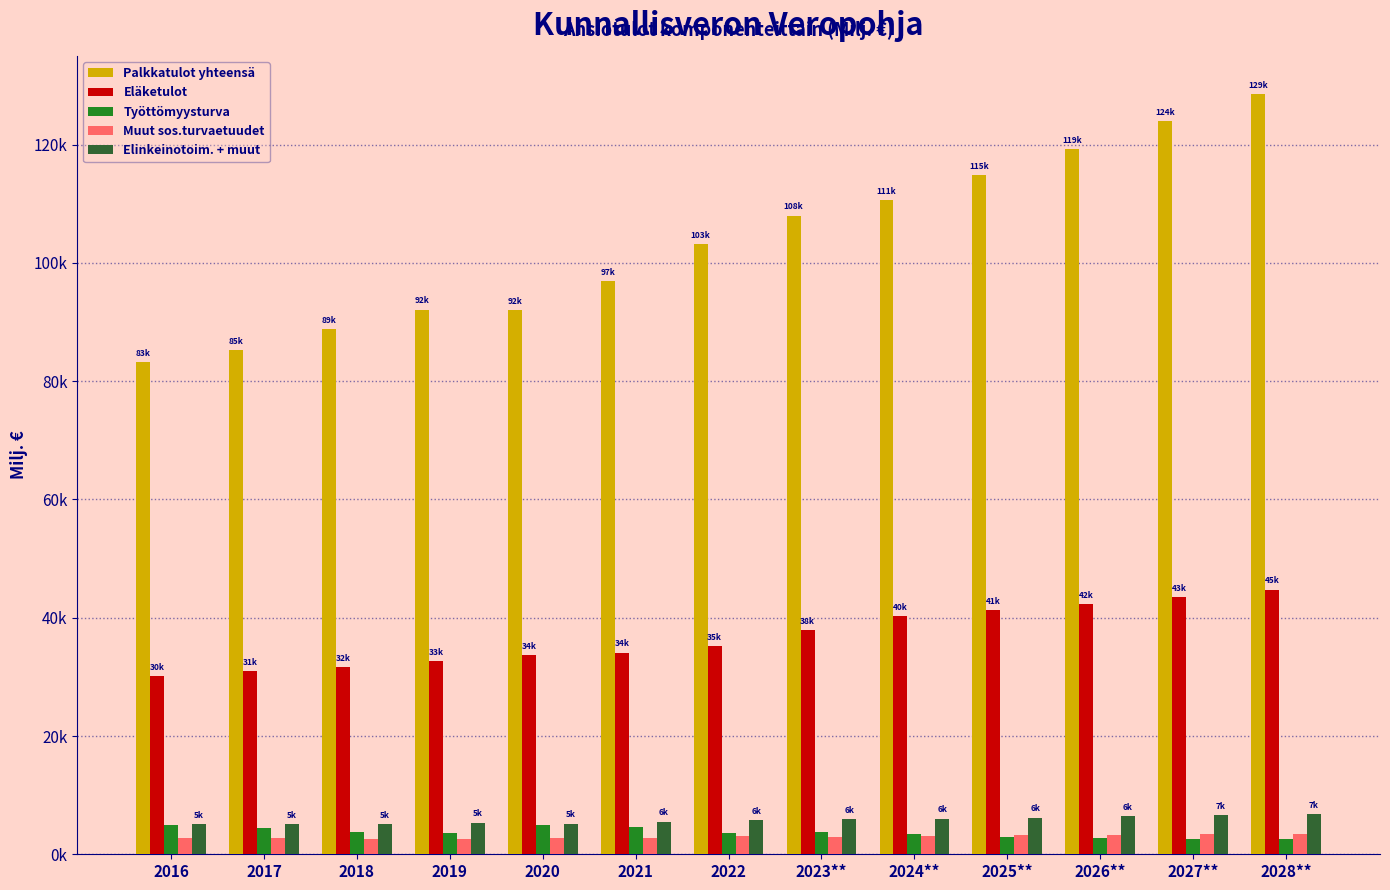

What are all the series names shown in the legend?

Palkkatulot yhteensä, Eläketulot, Työttömyysturva, Muut sos.turvaetuudet, Elinkeinotoim. + muut